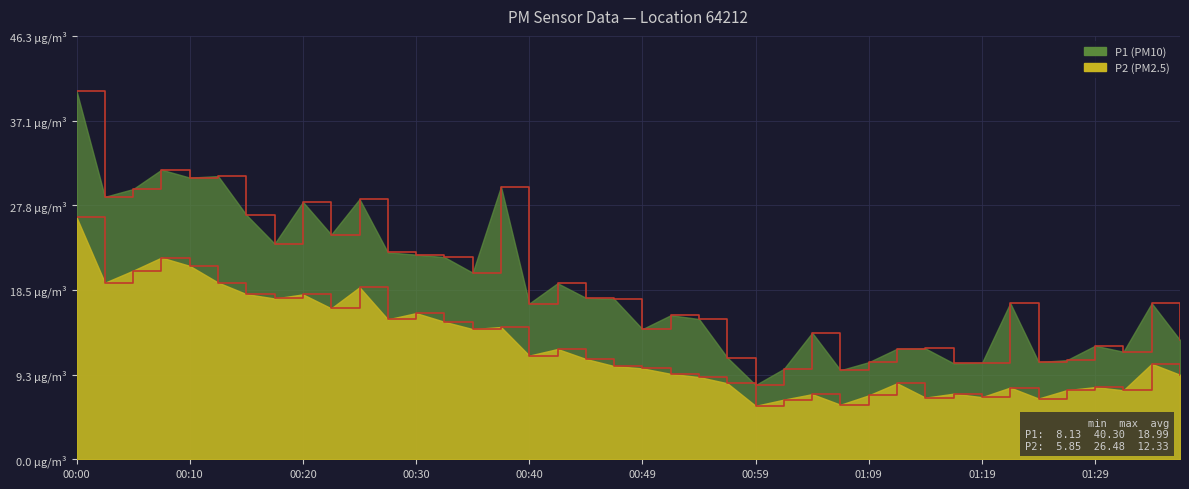

At which category does P1 reach its first local valley?

00:03